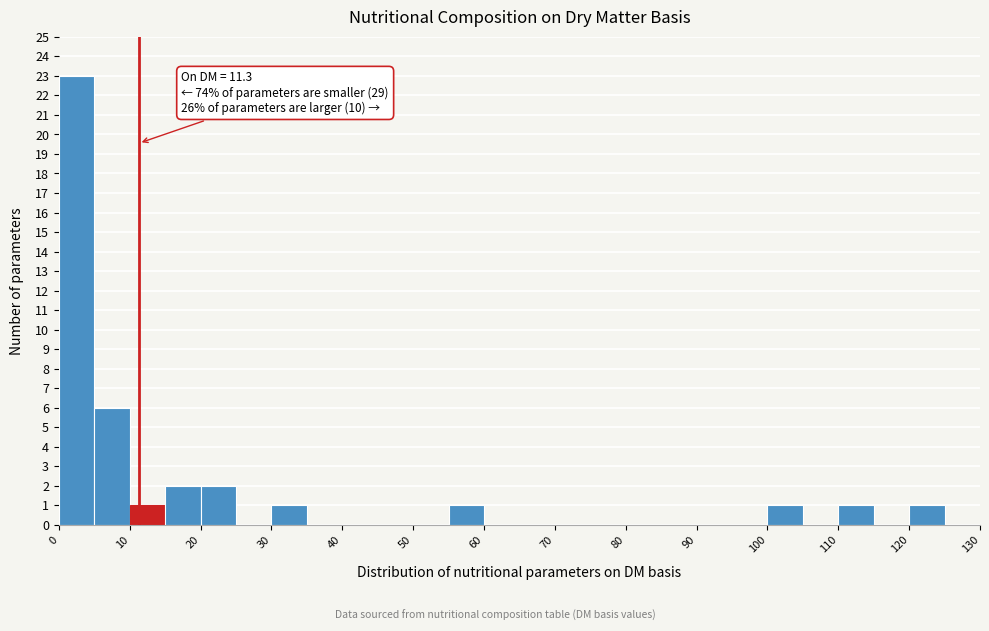

Over which range of the x-axis is the bar tallest?

0 to 5